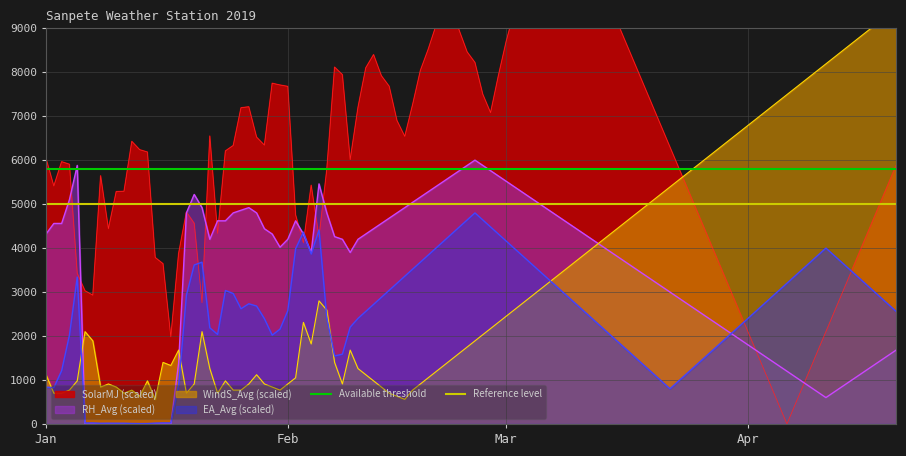

What is the value of the Available threshold point at the 1st from the left?

5800